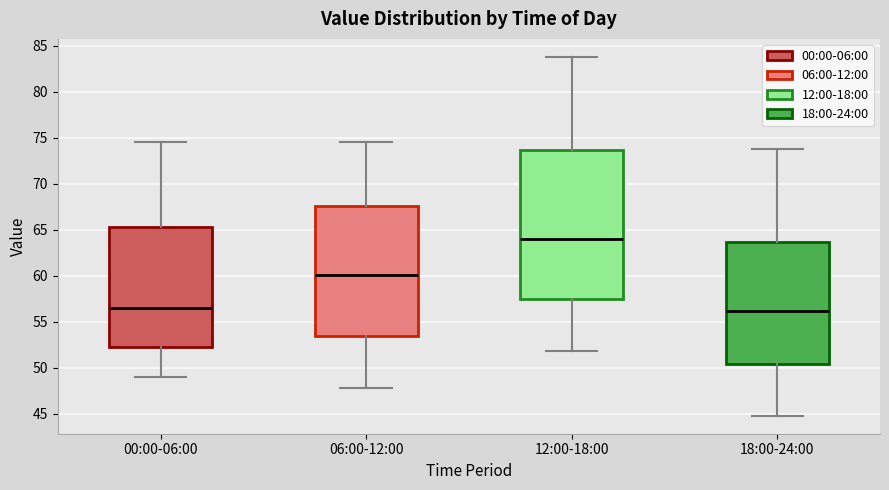

Reading left to right, read every box against the y-axis: the position of its median line, the range the box covers, and the ends of its whiskers. The values are not printed on the chart, so give them approximately, as read against the axis.

00:00-06:00: median 56.5, box 52.0 to 65.5, whiskers 49.0 to 74.5
06:00-12:00: median 60.0, box 53.5 to 67.5, whiskers 48.0 to 74.5
12:00-18:00: median 64.0, box 57.5 to 73.5, whiskers 52.0 to 84.0
18:00-24:00: median 56.0, box 50.5 to 63.5, whiskers 45.0 to 74.0